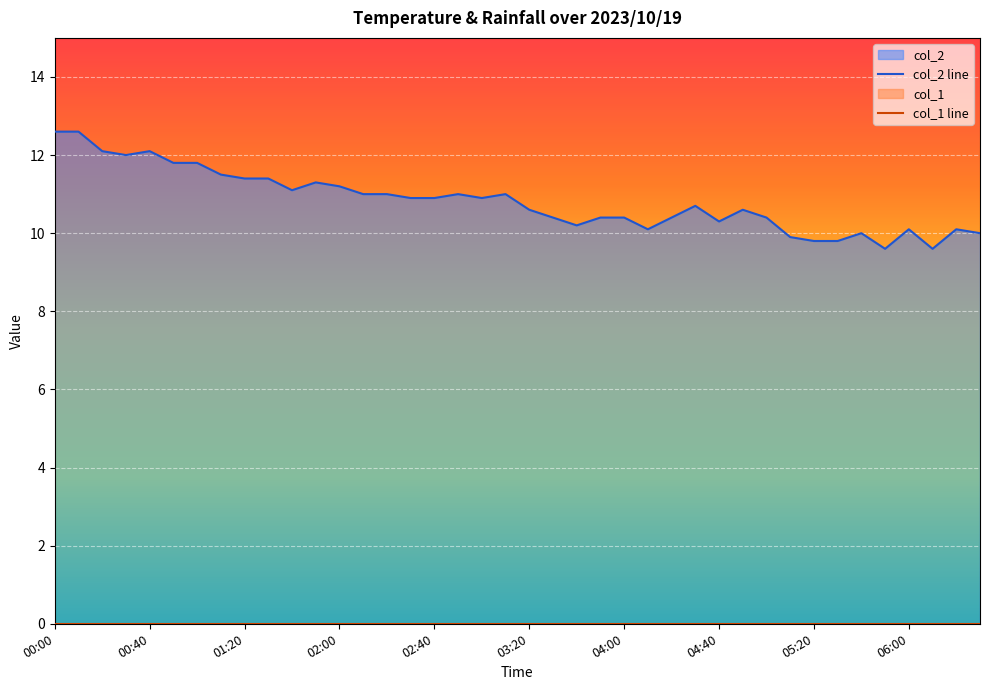

True or false: col_2 line and col_1 line cross at least once.

False